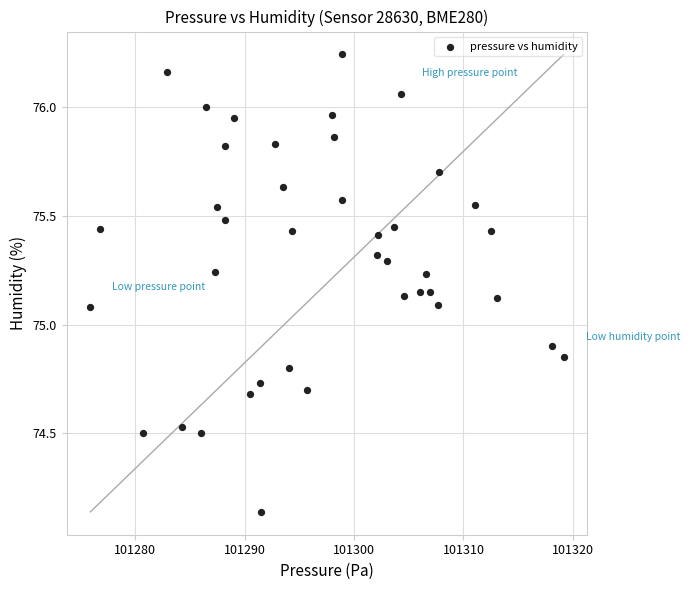

What is the range of X values (max minus min)?

43.2